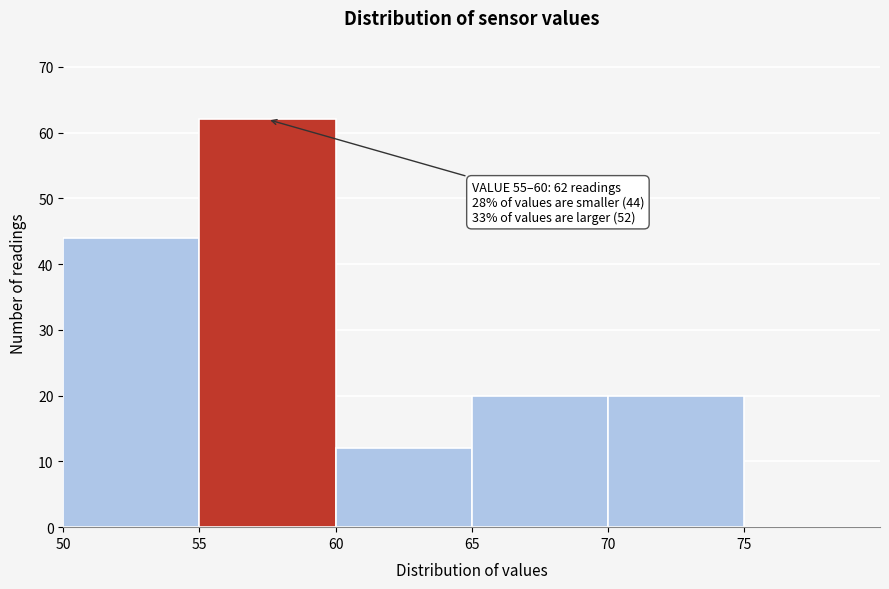

Over which range of the x-axis is the bar tallest?

55 to 60